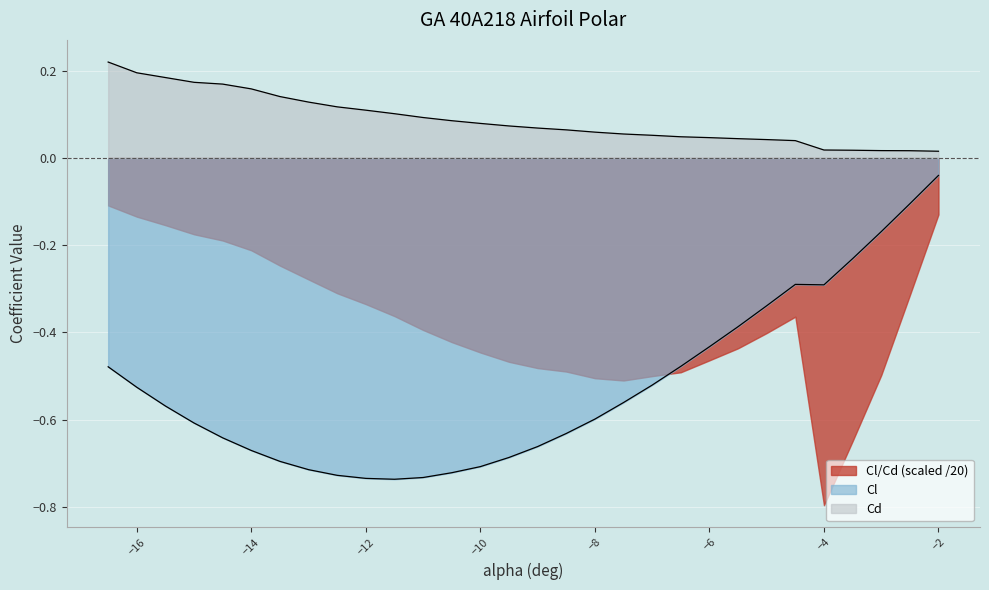

How many interior local valleys does the Cl series have?

2